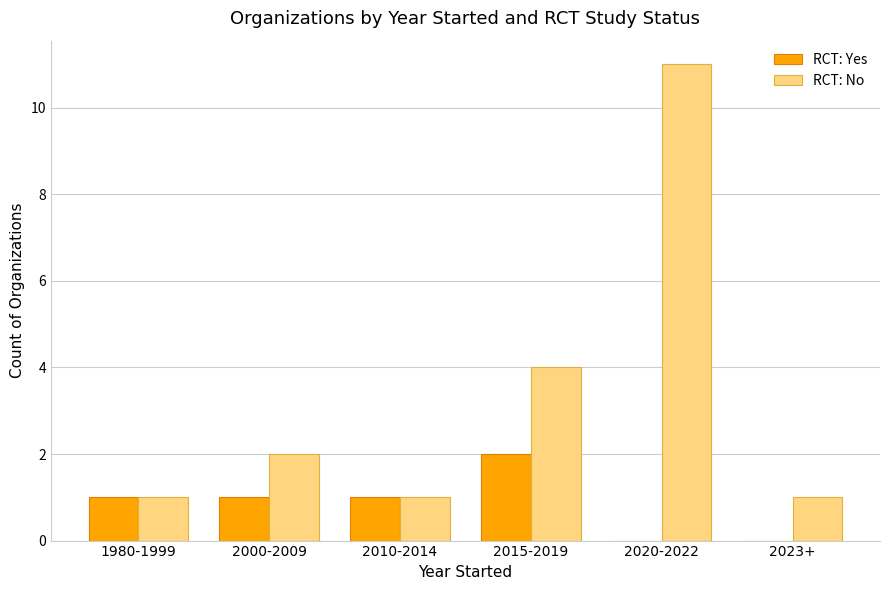

How many categories are shown in the chart?

6